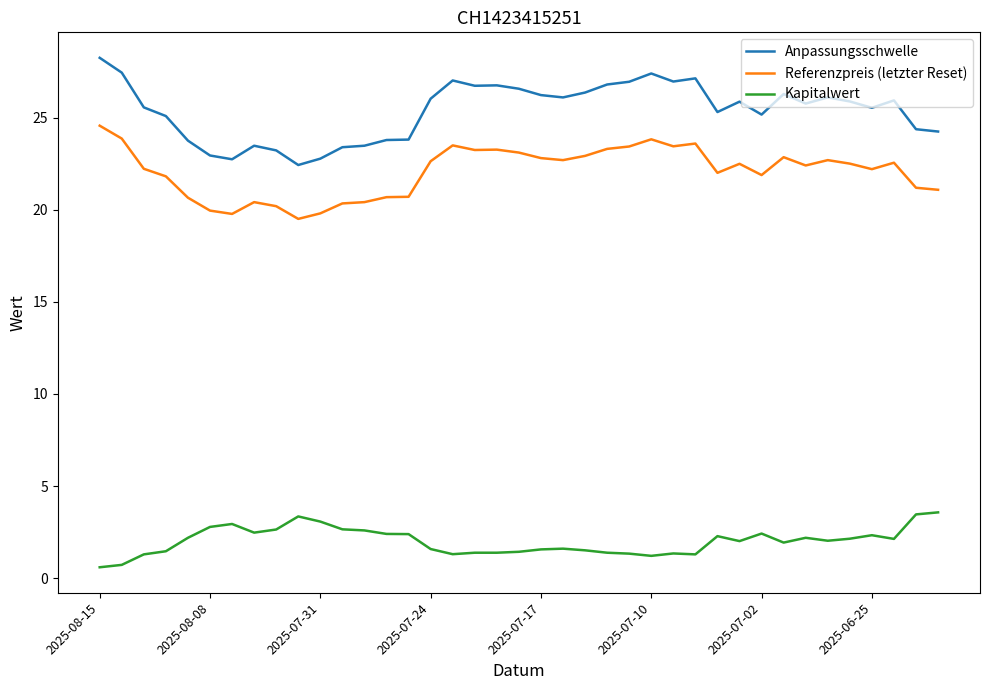

True or false: Kapitalwert and Anpassungsschwelle intersect in this chart.

False